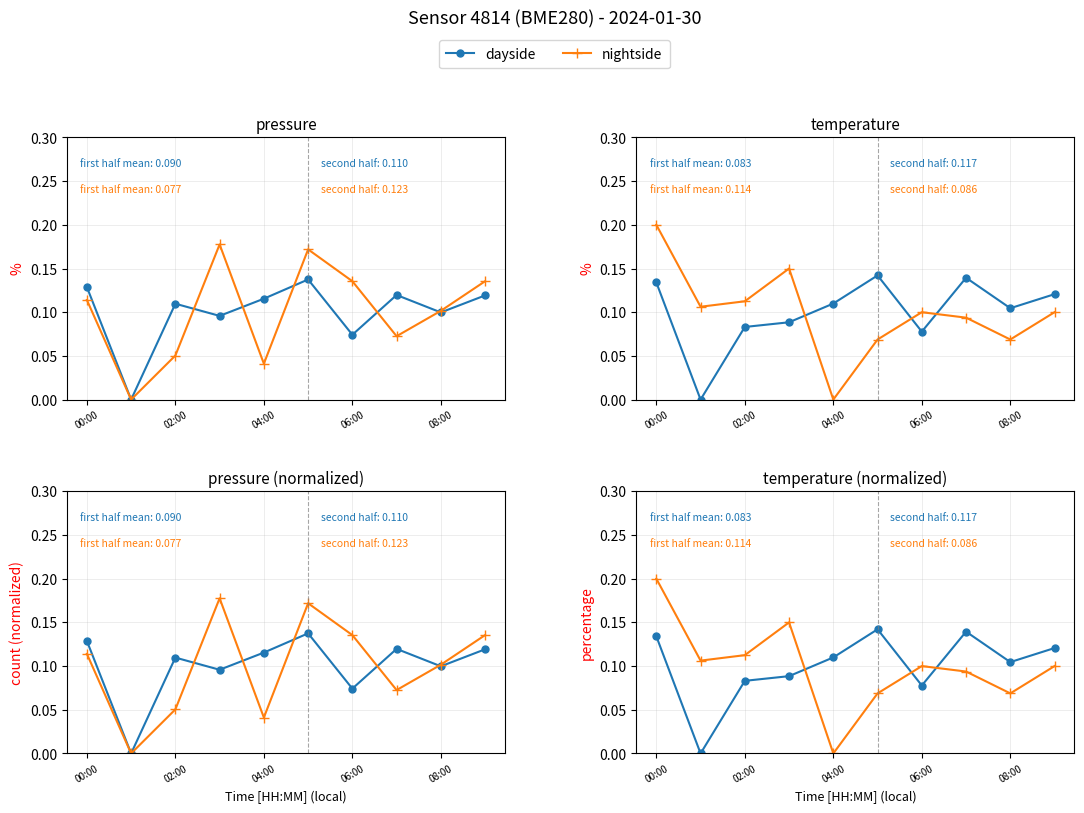

Reading left to right, list all the values displayed in this chart.

dayside: 0.1	0.0	0.1	0.1	0.1	0.1	0.1	0.1	0.1	0.1
nightside: 0.2	0.1	0.1	0.1	0.0	0.1	0.1	0.1	0.1	0.1